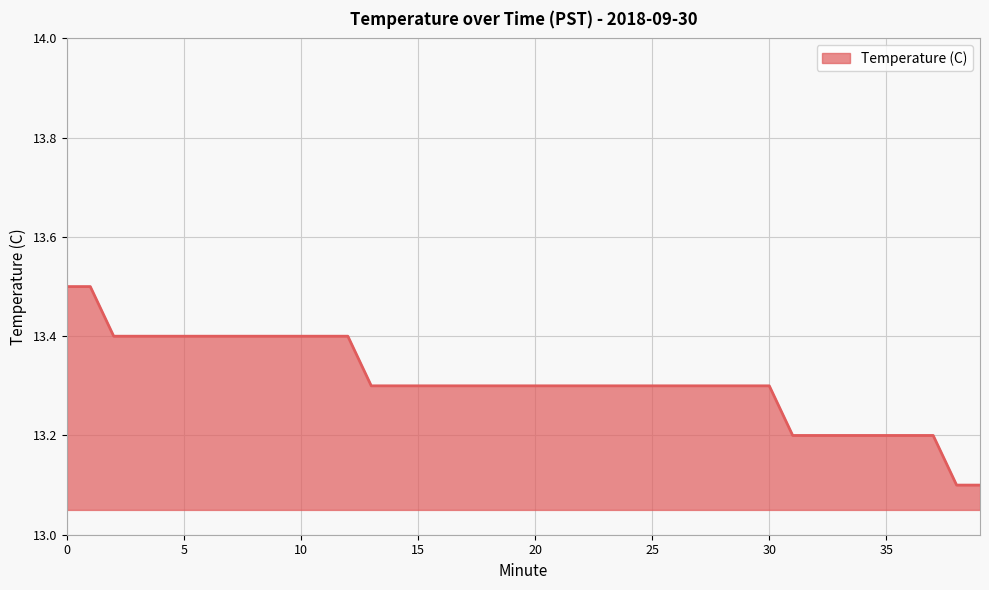

What is the smallest value displayed?

13.1